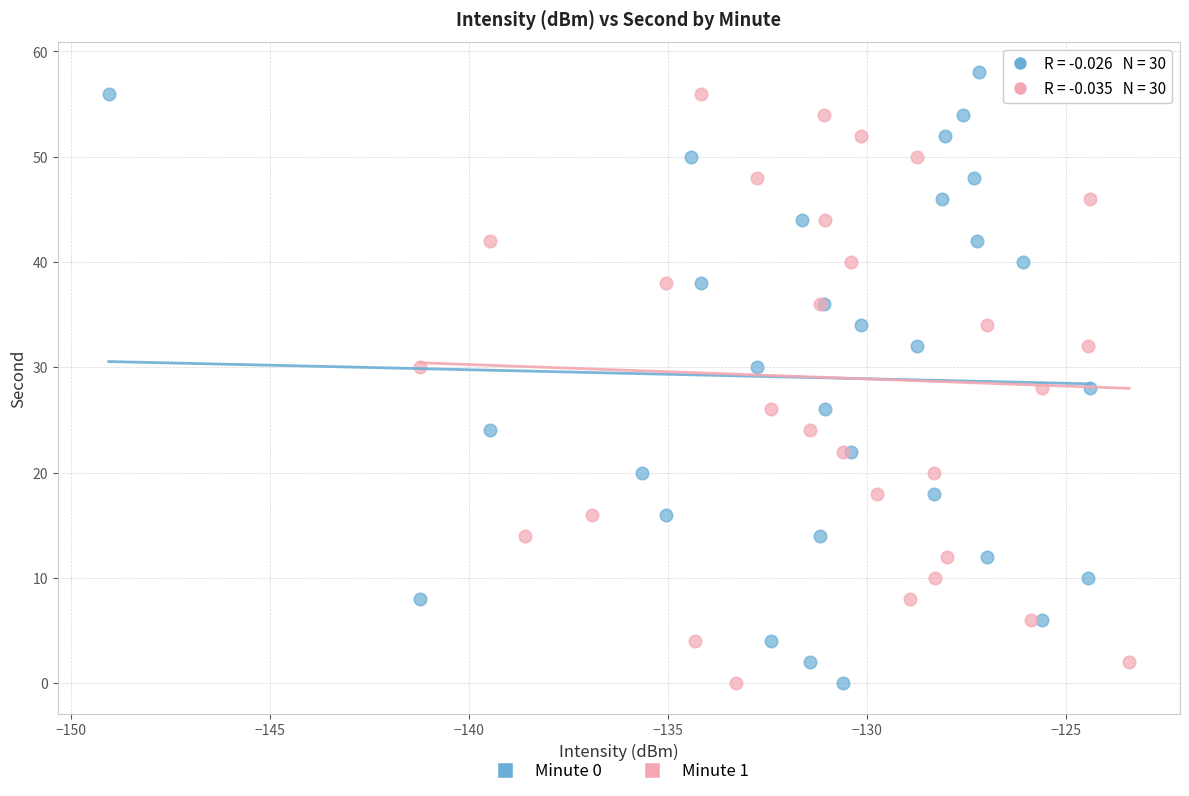

What are all the series names shown in the legend?

Minute 0, Minute 1